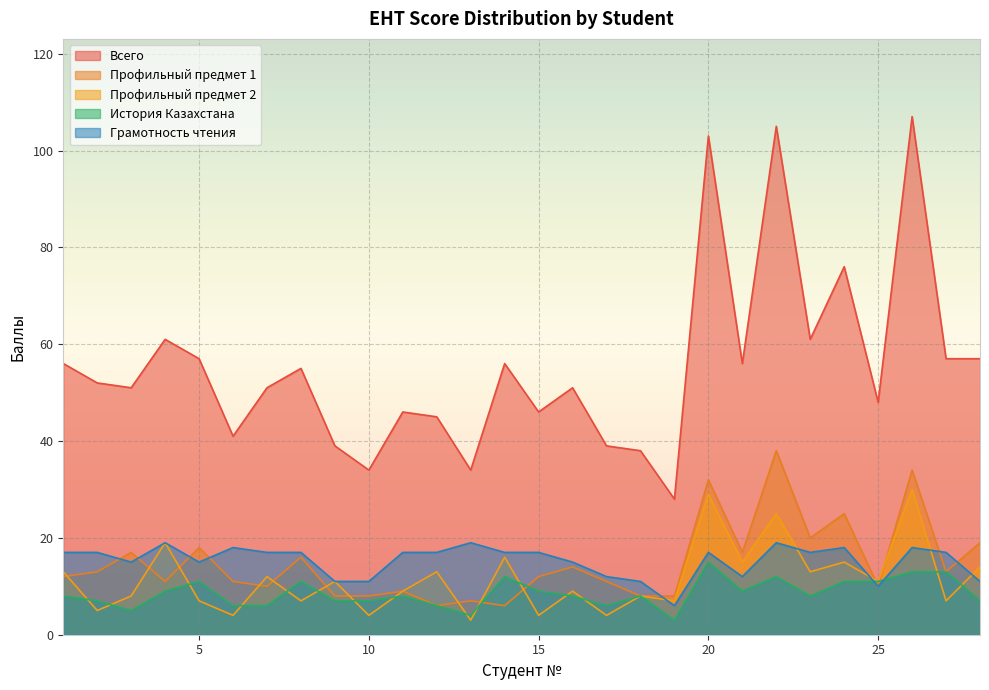

What is the total value across all series at 15?

88